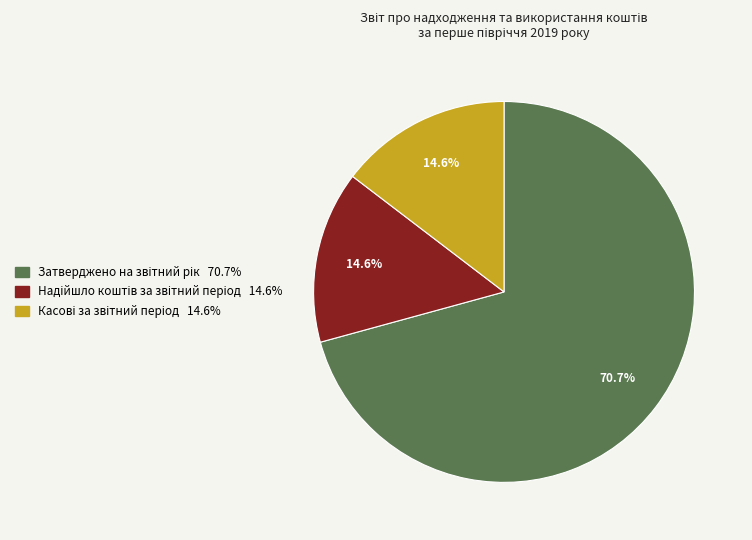

Is there a majority slice in this chart?

Yes